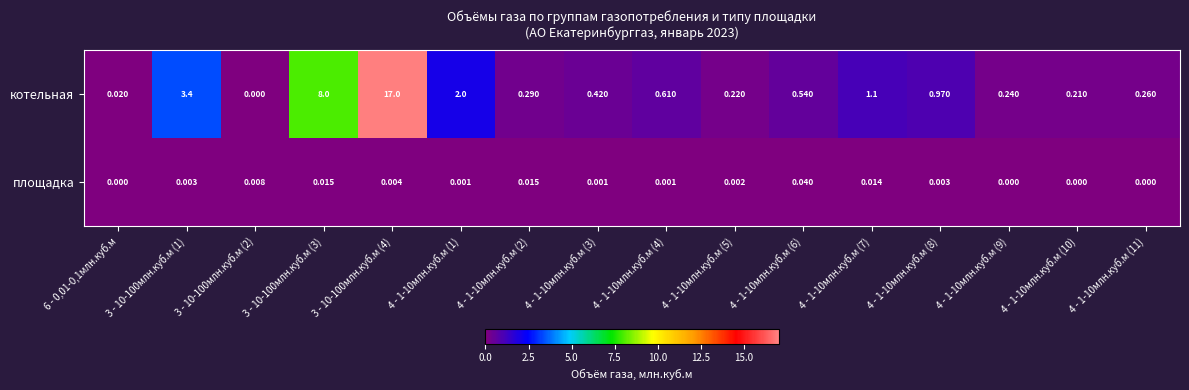

Which series has the largest total across all categories?

котельная